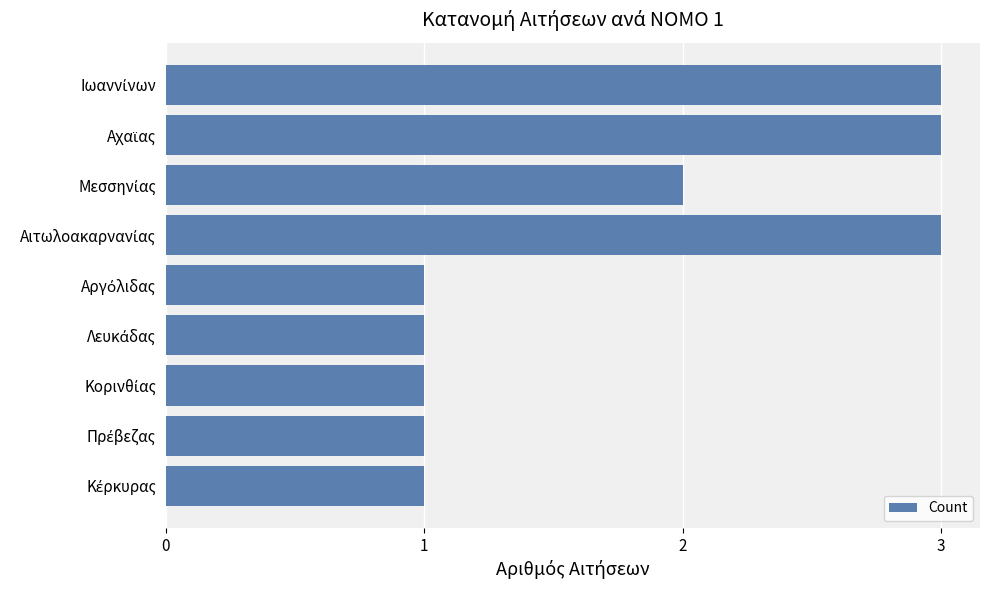

What is the value of the 5th bar from the top?

1